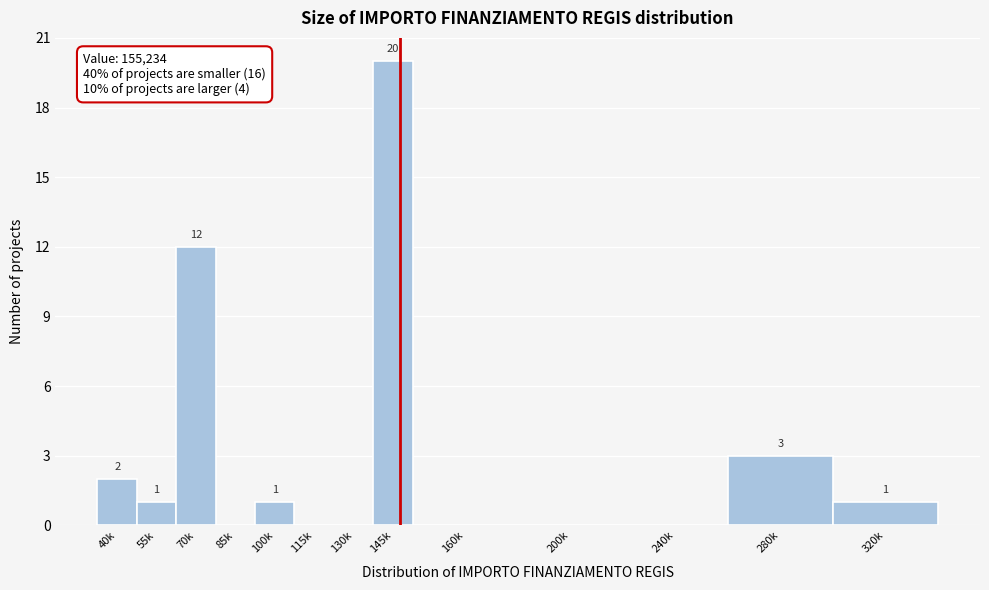

Reading left to right, transcribe all the data shown in this chart.

40k=2	55k=1	70k=12	85k=0	100k=1	115k=0	130k=0	145k=20	160k=0	200k=0	240k=0	280k=3	320k=1